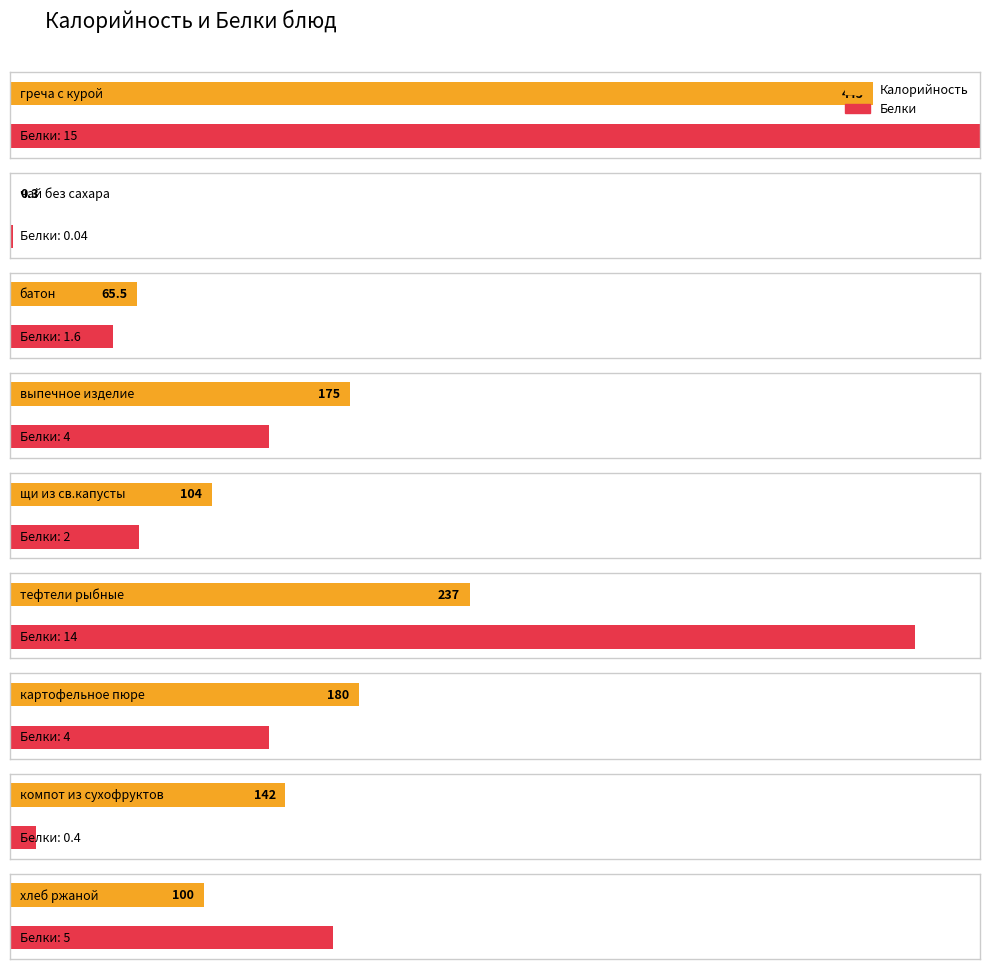

What is the sum of all Калорийность values?

1448.8